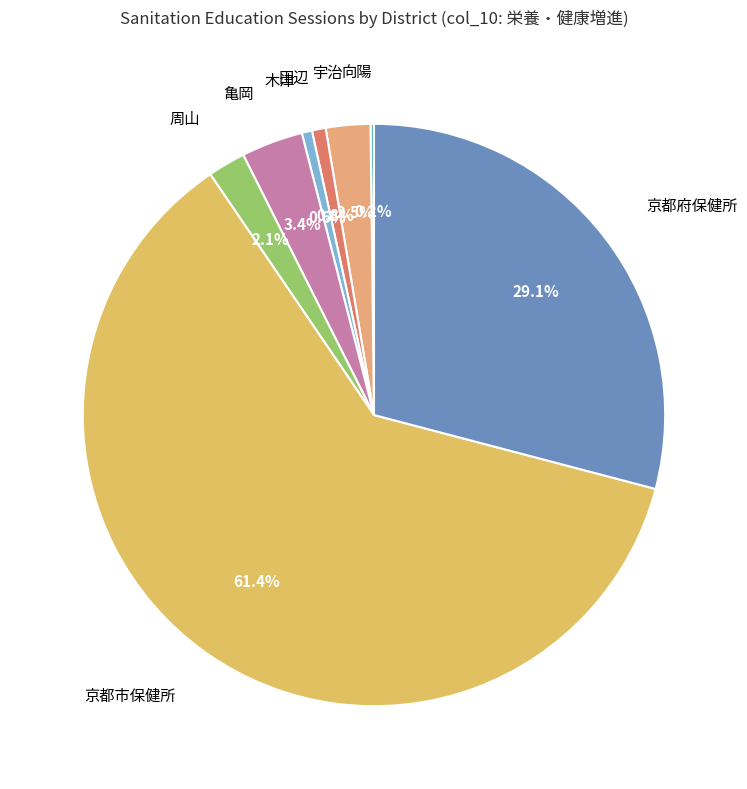

To the nearest percent, what is the difference between the largest and smallest slice percentages?

61%